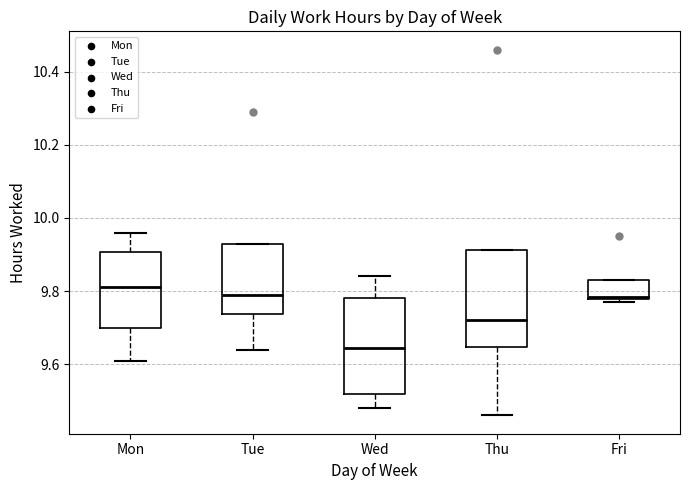

Which box's median line is the lowest?

Wed